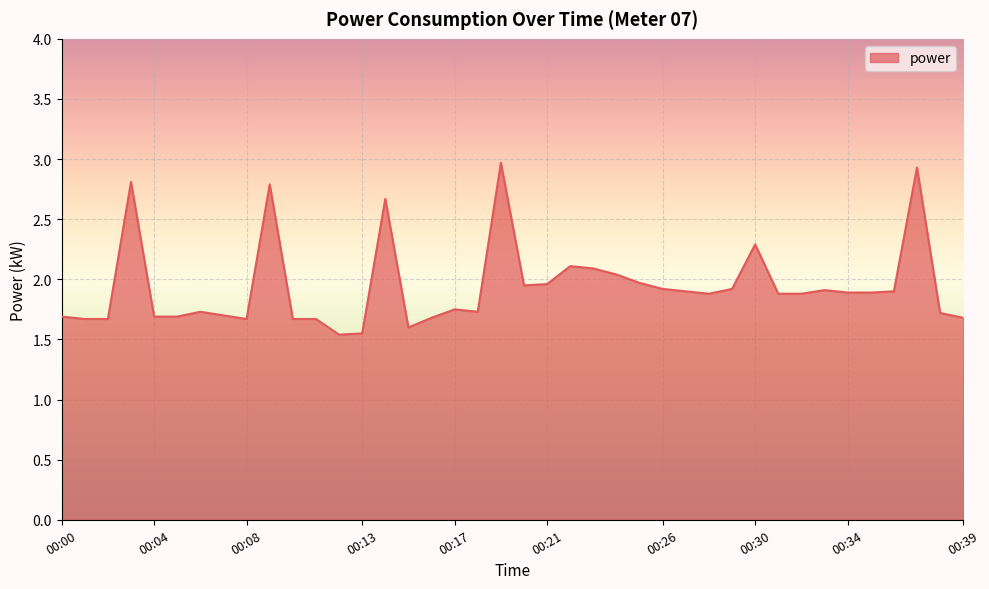

What is the difference between the maximum and minimum values?

1.4